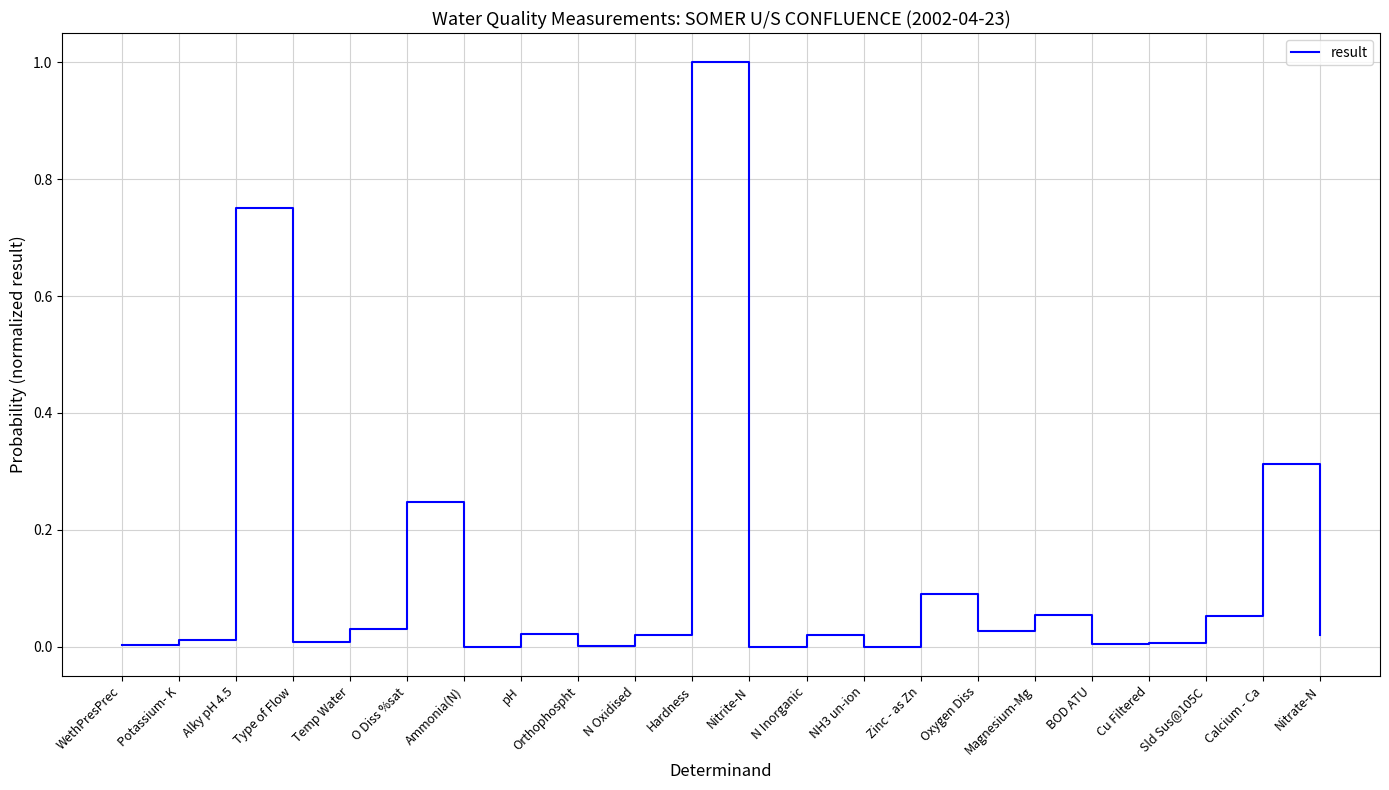

What is the difference between the maximum and minimum values?

1.0